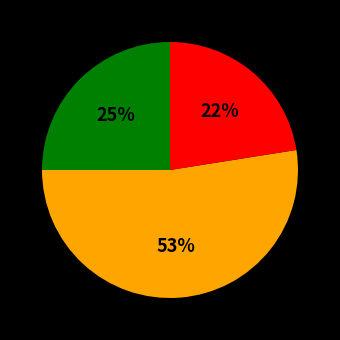

Count the number of slices in the pie.

3